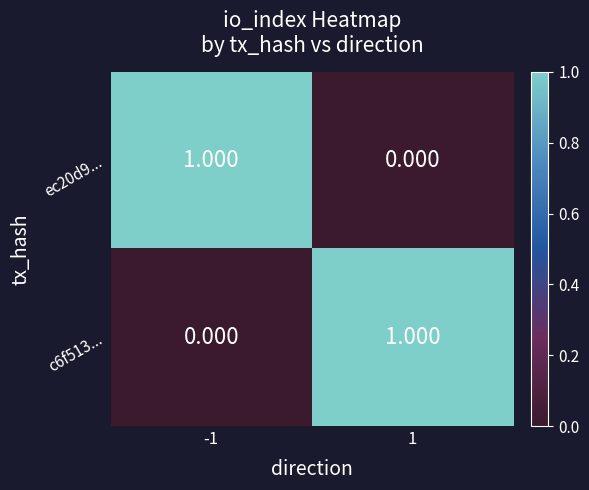

At how many categories does at least one series exceed 0?

2